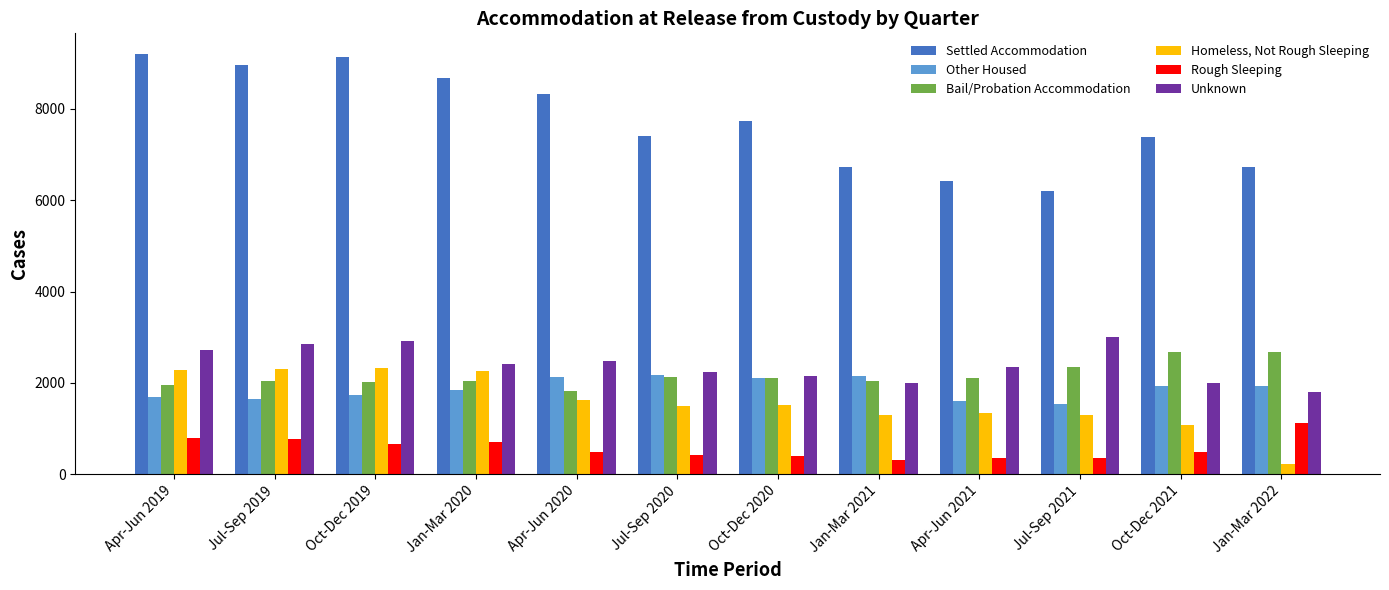

What is the sum of the Bail/Probation Accommodation values at Oct-Dec 2020 and Oct-Dec 2019?

4120